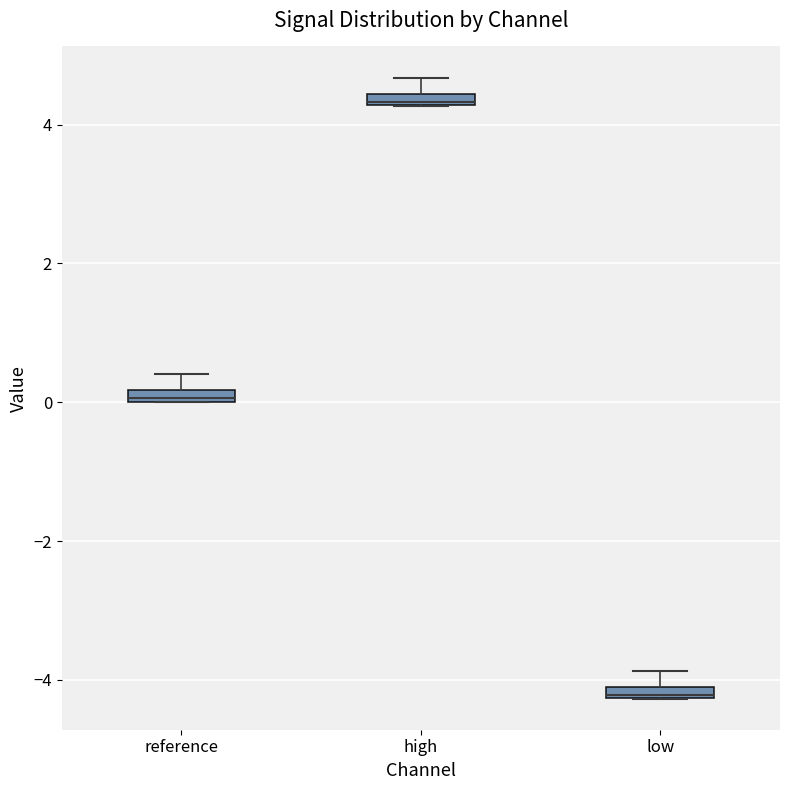

Which box's median line is the lowest?

low